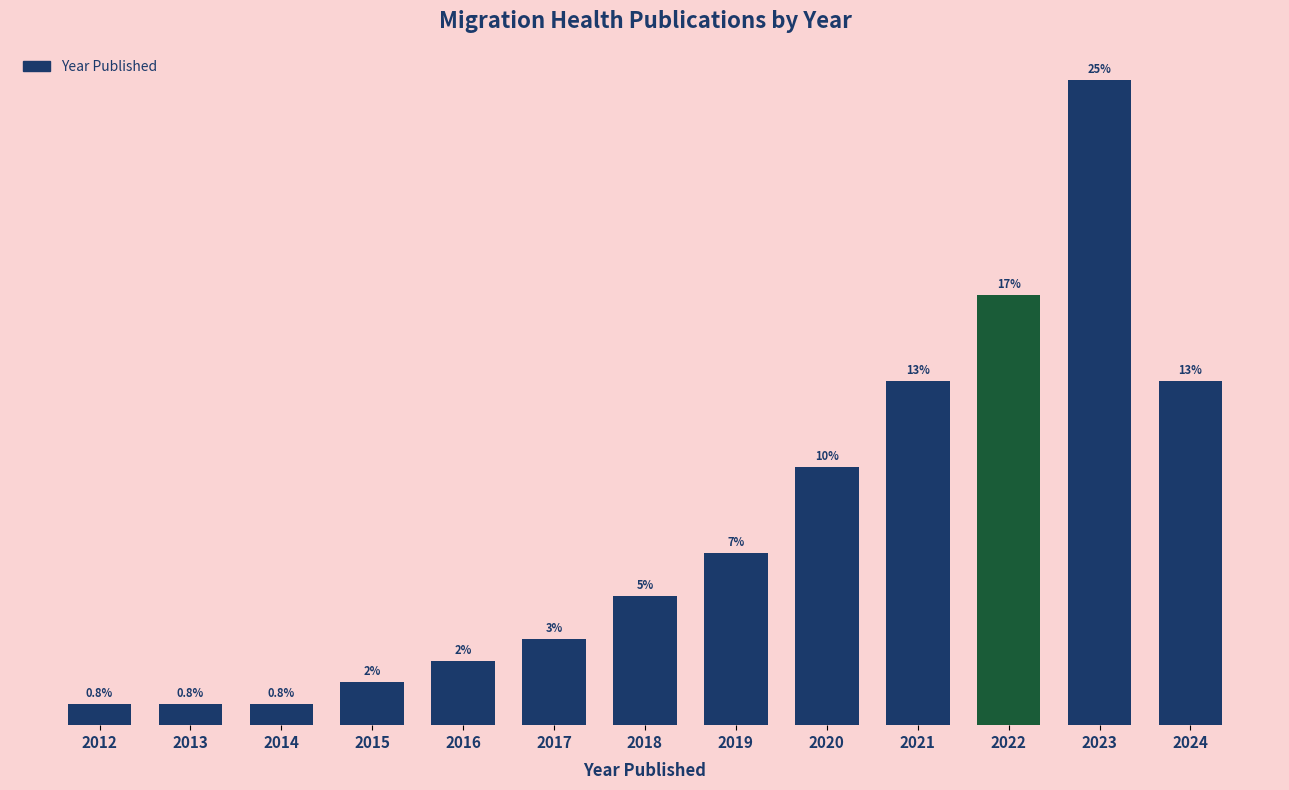

Does the chart contain any negative values?

No